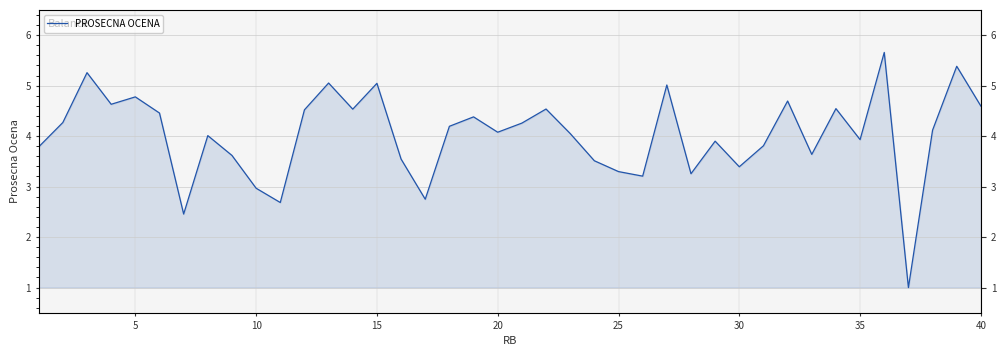

How many data points are less than 4?

17